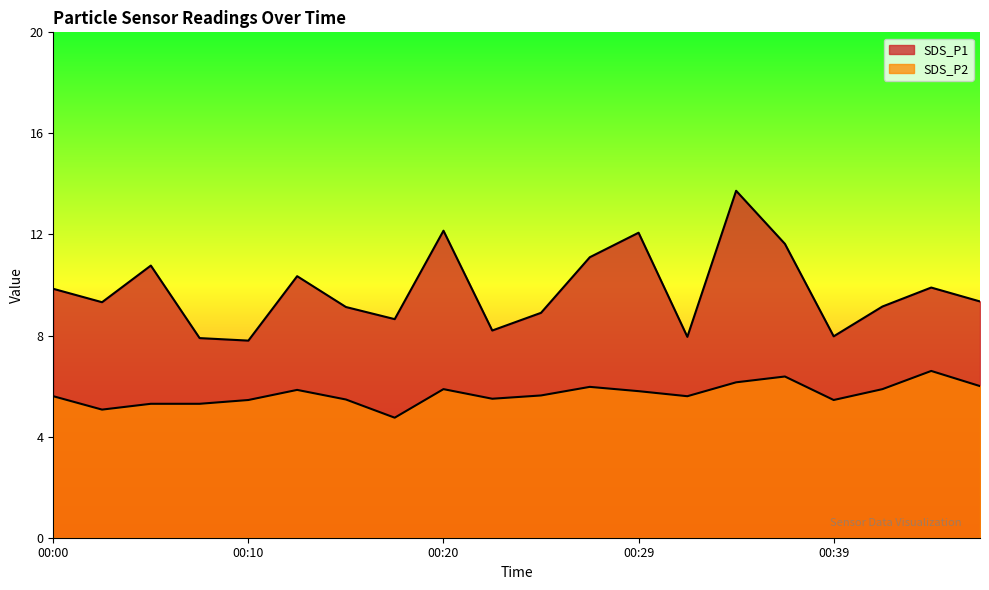

What is the sum of all SDS_P2 values?

113.6